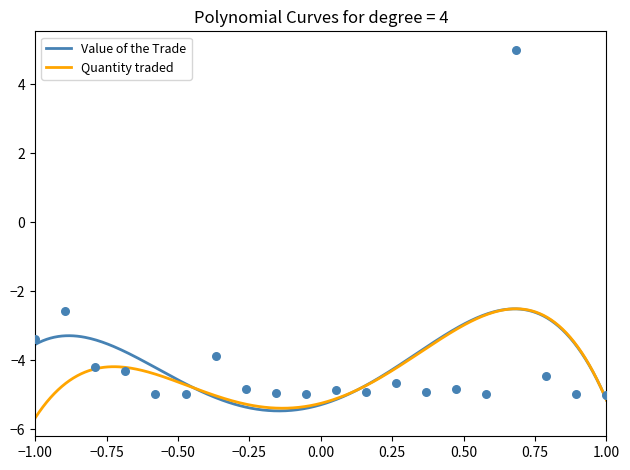

What is the minimum value for Quantity traded?

-5.7